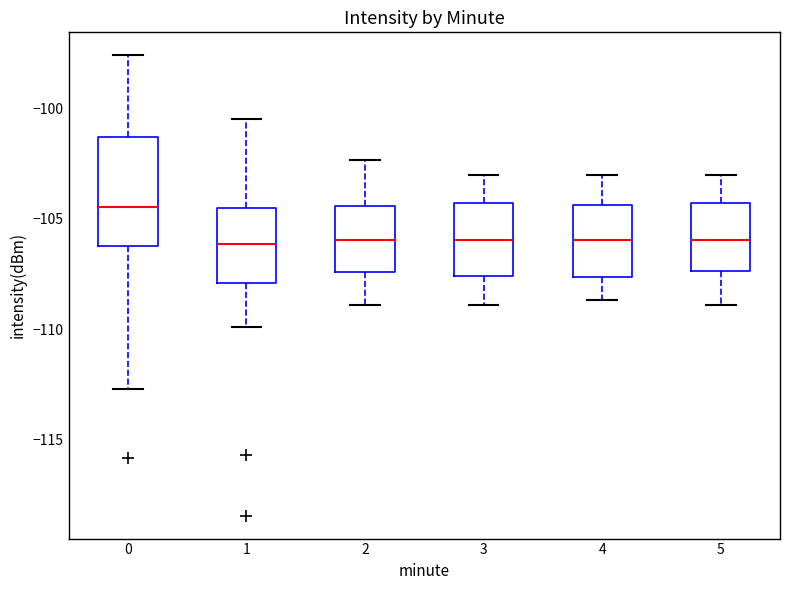

Reading left to right, transcribe this box plot: for each box, give where its median line is, the range the box spans, and where its two whiskers end, as read against the y-axis. The values are not printed on the chart, so give them approximately, as read against the axis.

0: median -104.5, box -106.0 to -101.5, whiskers -112.5 to -97.5
1: median -106.0, box -108.0 to -104.5, whiskers -110.0 to -100.5
2: median -106.0, box -107.5 to -104.5, whiskers -109.0 to -102.5
3: median -106.0, box -107.5 to -104.5, whiskers -109.0 to -103.0
4: median -106.0, box -107.5 to -104.5, whiskers -108.5 to -103.0
5: median -106.0, box -107.5 to -104.5, whiskers -109.0 to -103.0